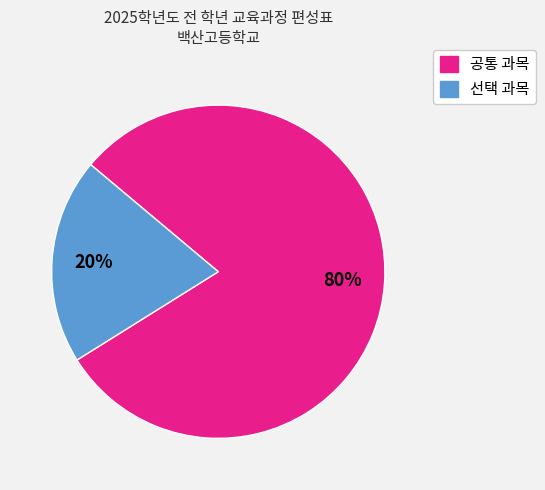

Is there a majority slice in this chart?

Yes